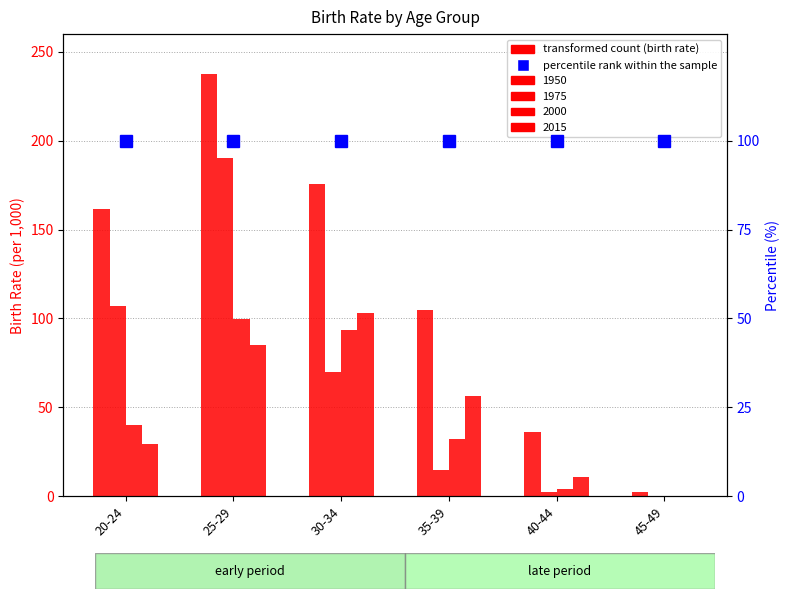

Which series changed the most between 20-24 and 40-44?

1950